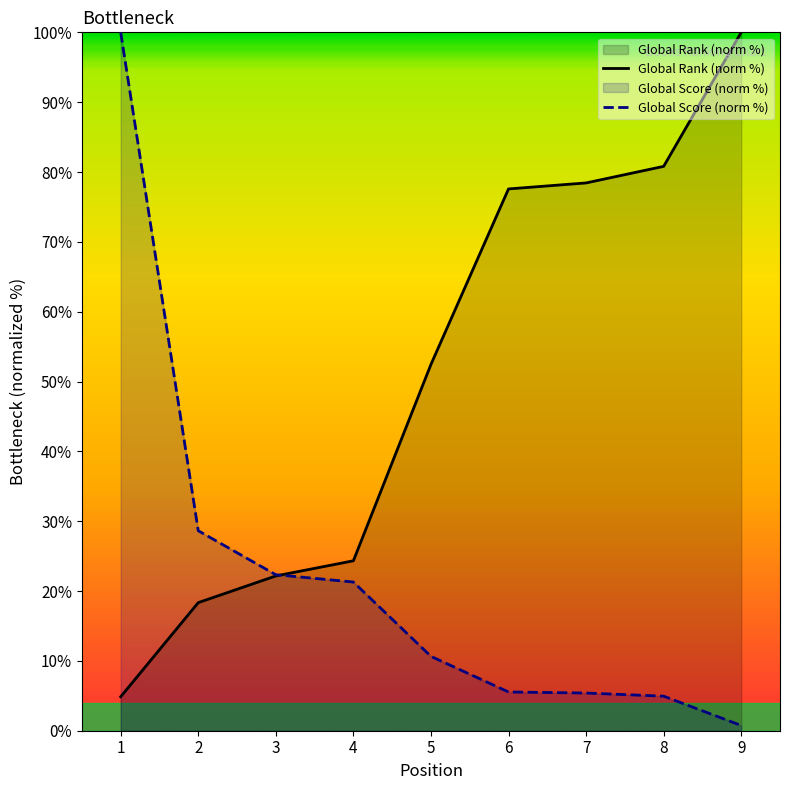

Rank the categories by Global Rank value from lowest to highest.

1, 2, 3, 4, 5, 6, 7, 8, 9